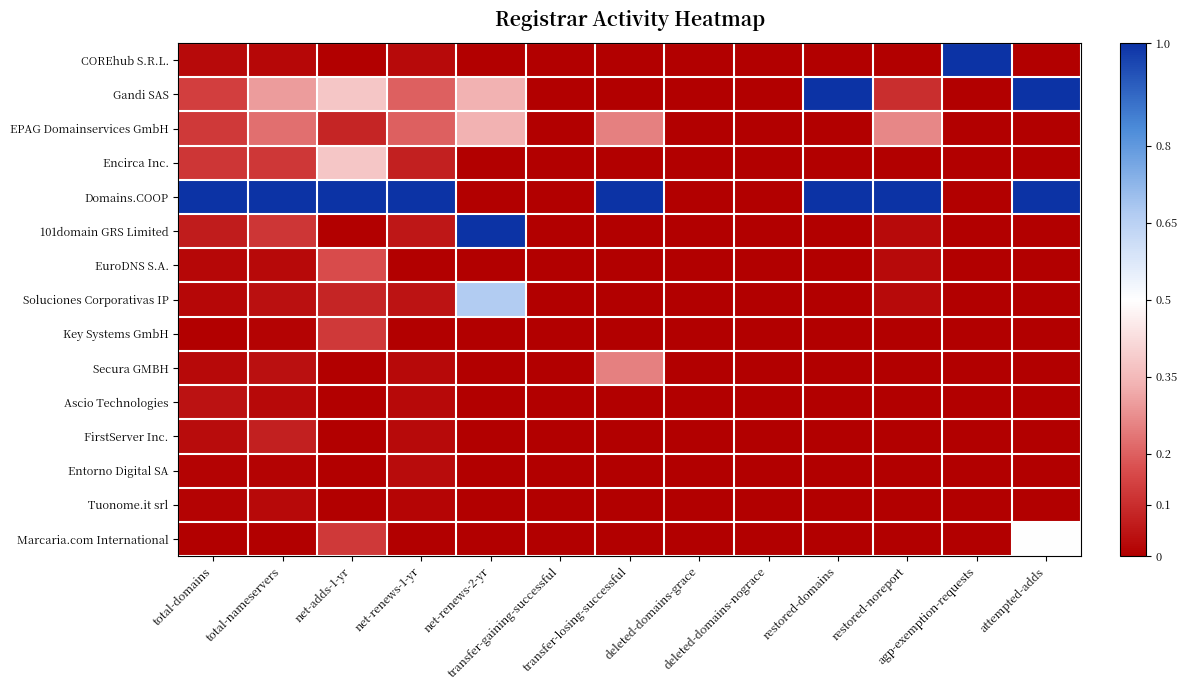

At which category does the chart reach its minimum across all series?

net-adds-1-yr